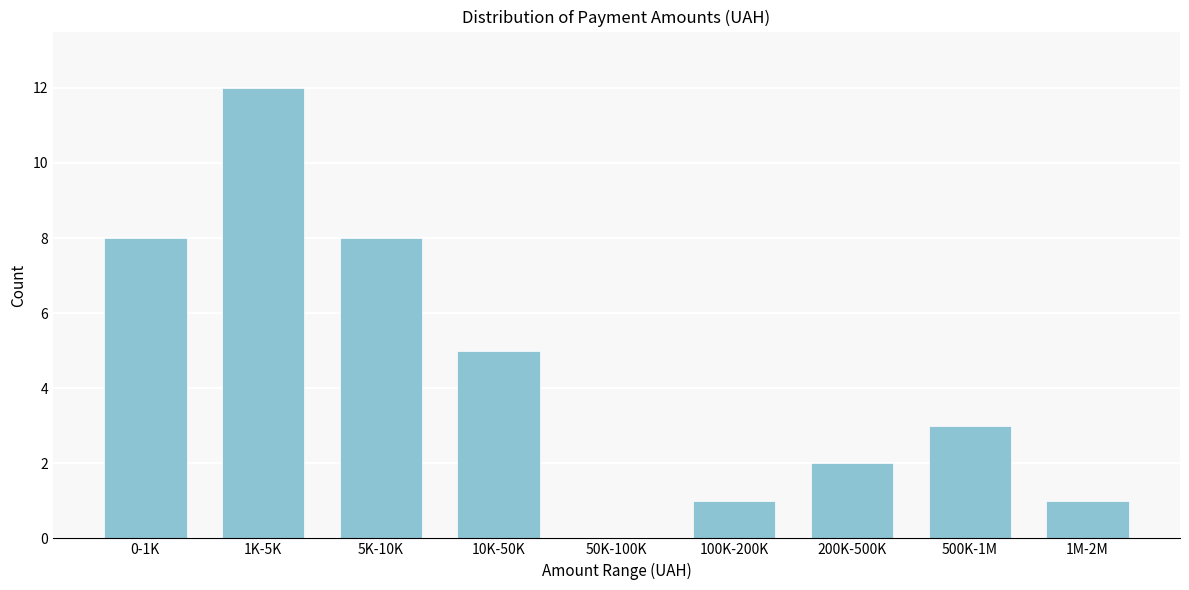

Reading left to right, what are all the values shown in this chart?

0-1K=8	1K-5K=12	5K-10K=8	10K-50K=5	50K-100K=0	100K-200K=1	200K-500K=2	500K-1M=3	1M-2M=1